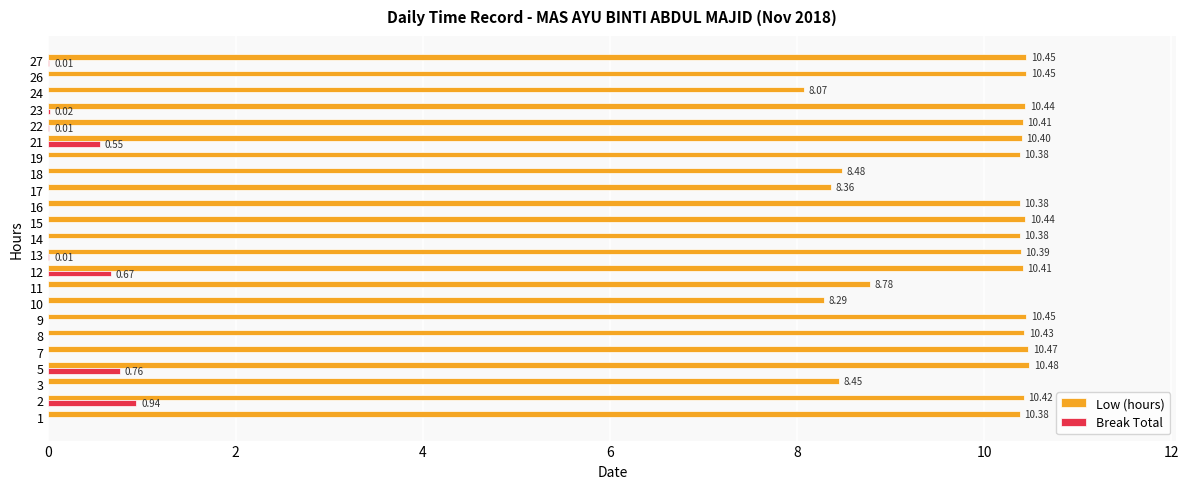

Is the value of Break Total at 27 greater than the value of Low (hours) at 2?

No